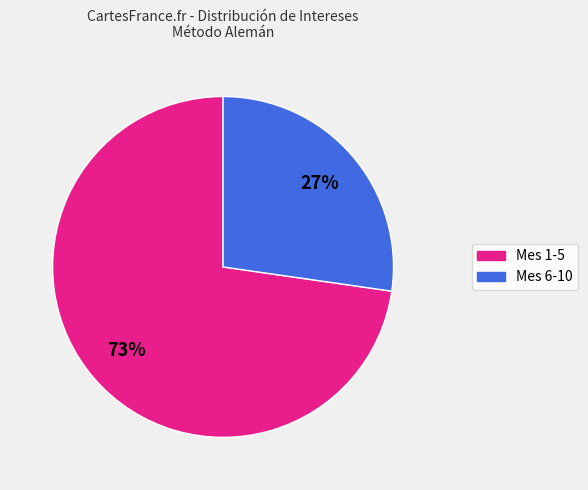

To the nearest percent, what is the average slice percentage?

50%